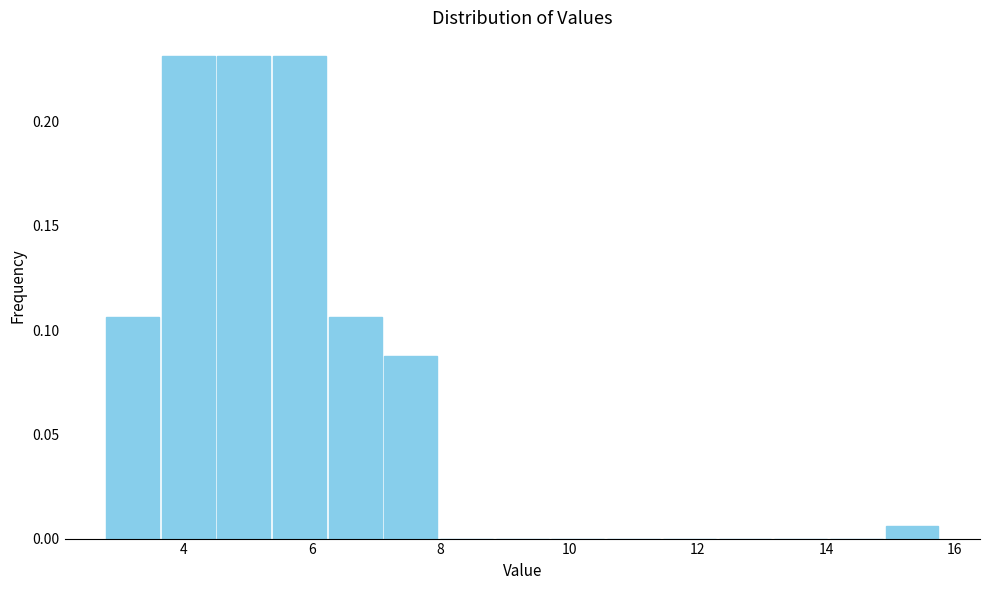

What is the height of the bar covering 15.0 to 15.8 on the x-axis? Neither the bar edges nor the heights are printed on the chart, so give them approximately, as read against the axes.

0.005